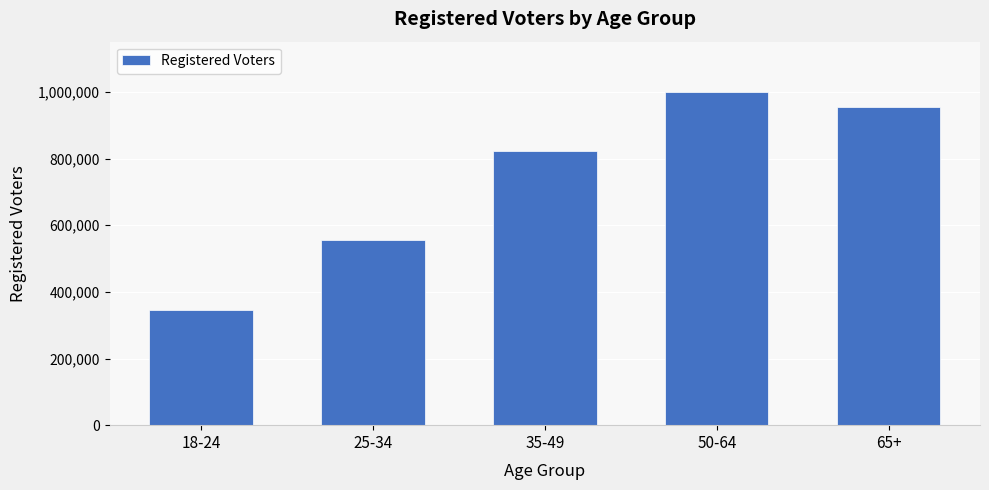

What is the ratio of the value at 50-64 to the value at 18-24?

2.9